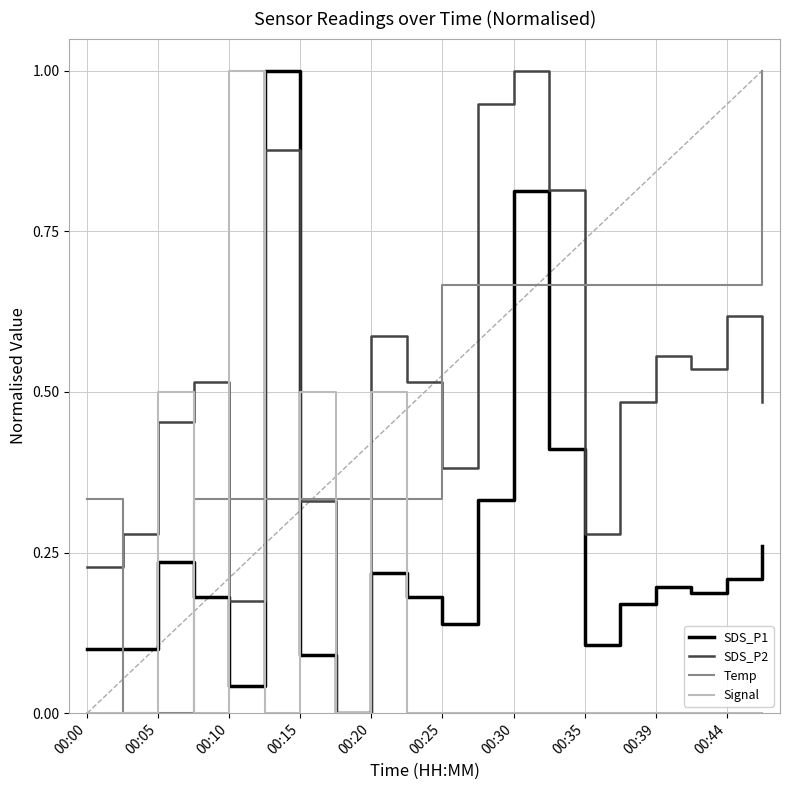

True or false: SDS_P1 and Temp intersect in this chart.

True